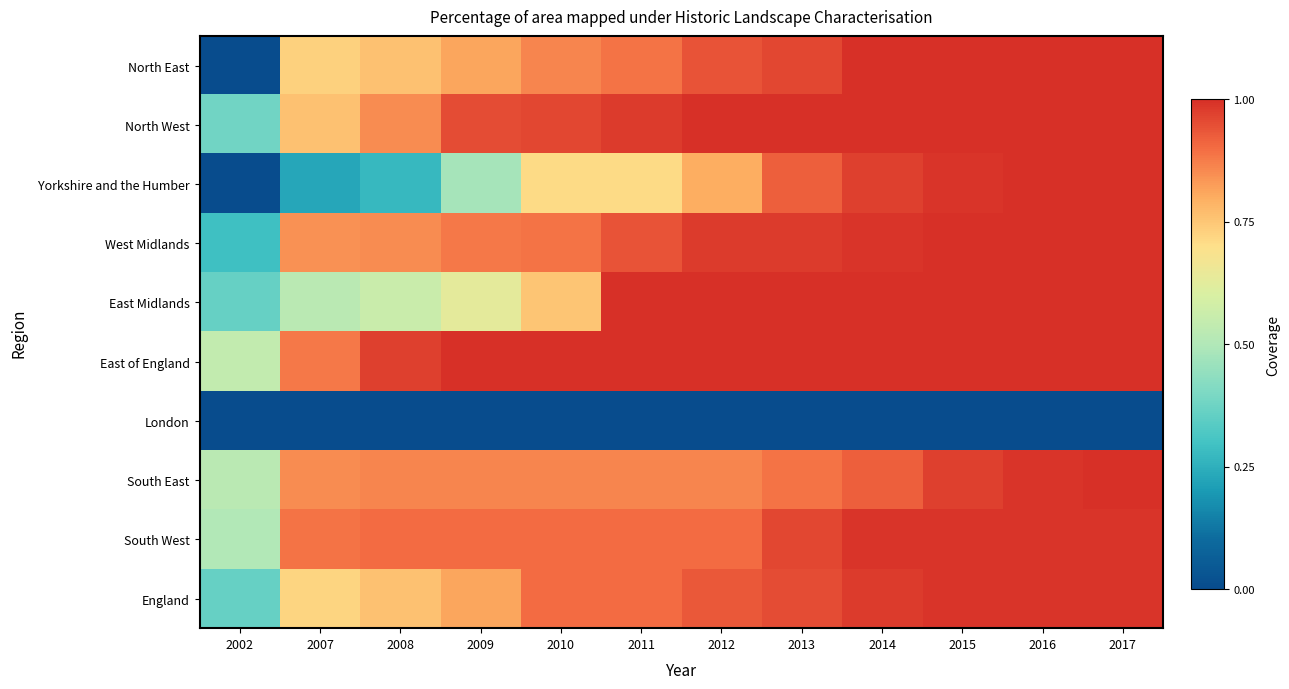

Reading left to right, transcribe all the data shown in this chart.

North East: 2002=0.0	2007=0.7	2008=0.8	2009=0.8	2010=0.9	2011=0.9	2012=0.9	2013=1.0	2014=1.0	2015=1.0	2016=1.0	2017=1.0
North West: 2002=0.4	2007=0.8	2008=0.8	2009=0.9	2010=1.0	2011=1.0	2012=1.0	2013=1.0	2014=1.0	2015=1.0	2016=1.0	2017=1.0
Yorkshire and the Humber: 2002=0.0	2007=0.2	2008=0.3	2009=0.5	2010=0.7	2011=0.7	2012=0.8	2013=0.9	2014=1.0	2015=1.0	2016=1.0	2017=1.0
West Midlands: 2002=0.3	2007=0.8	2008=0.8	2009=0.9	2010=0.9	2011=0.9	2012=1.0	2013=1.0	2014=1.0	2015=1.0	2016=1.0	2017=1.0
East Midlands: 2002=0.4	2007=0.5	2008=0.6	2009=0.6	2010=0.8	2011=1.0	2012=1.0	2013=1.0	2014=1.0	2015=1.0	2016=1.0	2017=1.0
East of England: 2002=0.5	2007=0.9	2008=1.0	2009=1.0	2010=1.0	2011=1.0	2012=1.0	2013=1.0	2014=1.0	2015=1.0	2016=1.0	2017=1.0
London: 2002=0.0	2007=0.0	2008=0.0	2009=0.0	2010=0.0	2011=0.0	2012=0.0	2013=0.0	2014=0.0	2015=0.0	2016=0.0	2017=0.0
South East: 2002=0.5	2007=0.8	2008=0.9	2009=0.9	2010=0.9	2011=0.9	2012=0.9	2013=0.9	2014=0.9	2015=1.0	2016=1.0	2017=1.0
South West: 2002=0.5	2007=0.9	2008=0.9	2009=0.9	2010=0.9	2011=0.9	2012=0.9	2013=1.0	2014=1.0	2015=1.0	2016=1.0	2017=1.0
England: 2002=0.4	2007=0.7	2008=0.8	2009=0.8	2010=0.9	2011=0.9	2012=0.9	2013=0.9	2014=1.0	2015=1.0	2016=1.0	2017=1.0